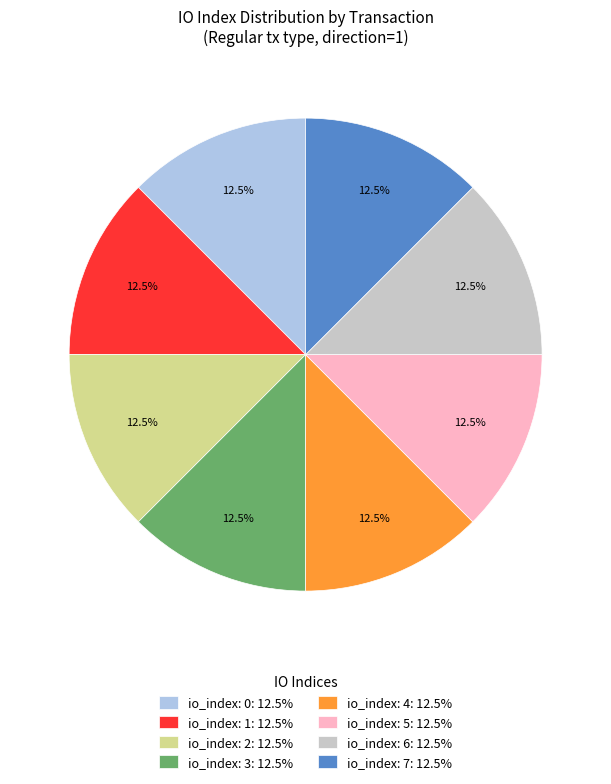

Does any single category account for the majority?

No